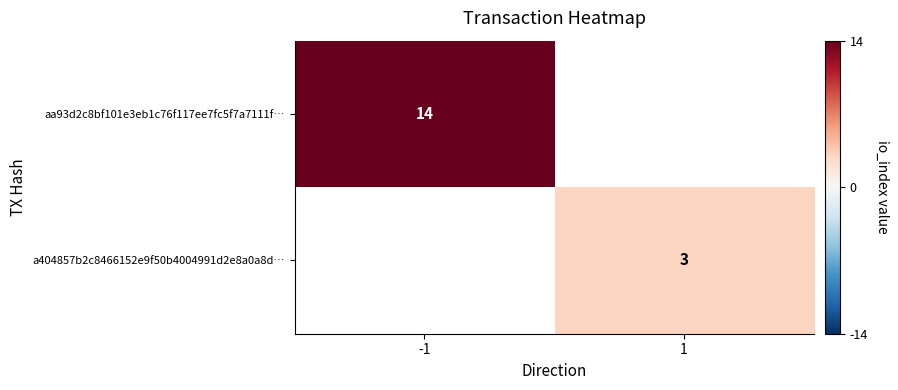

At how many categories does at least one series exceed 5?

1